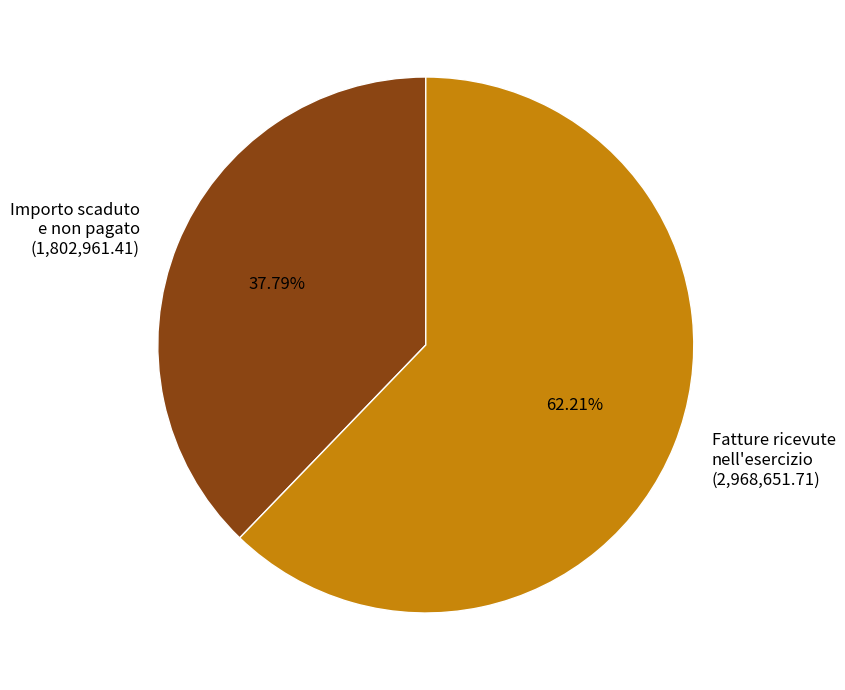

Is the sum of Importo scaduto e non pagato (1,802,961.41) and Fatture ricevute nell'esercizio (2,968,651.71) greater than half?

Yes